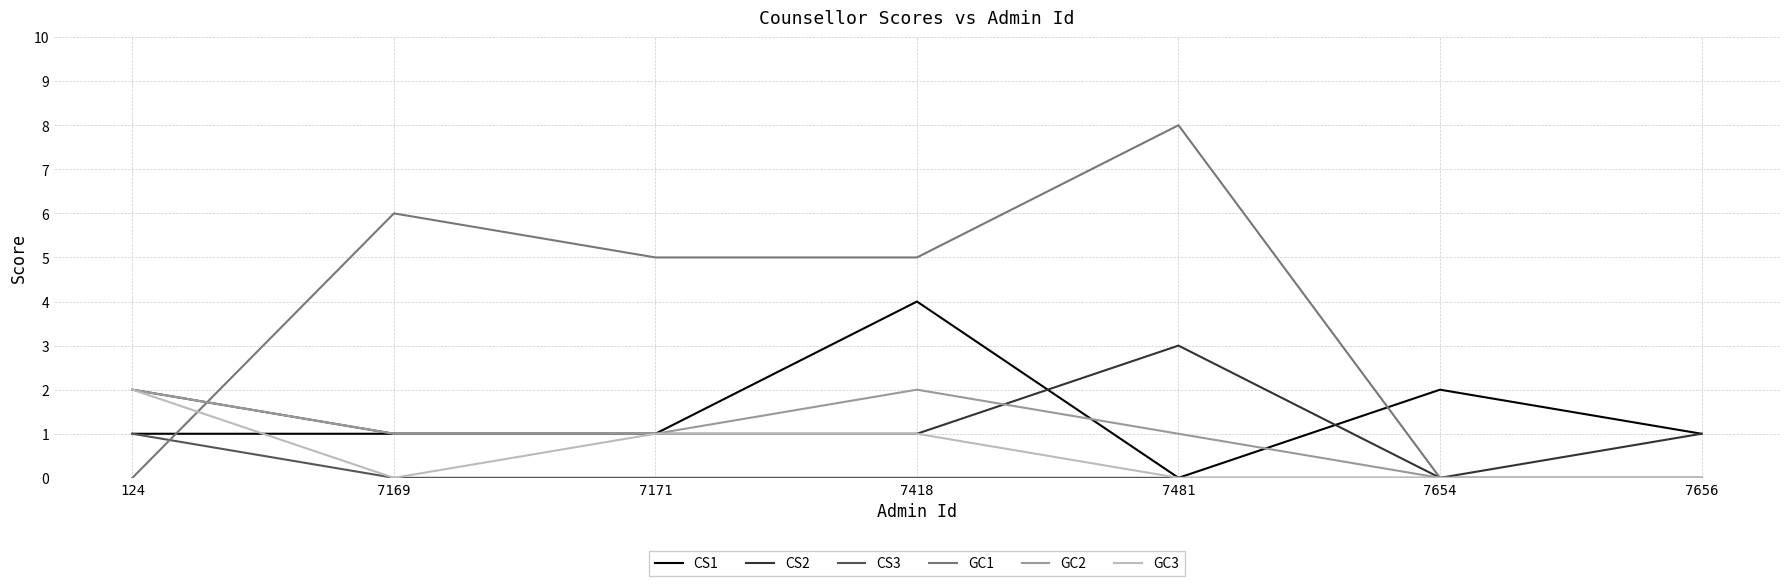

Is it true that CS3 equals 1 at 7656?

False